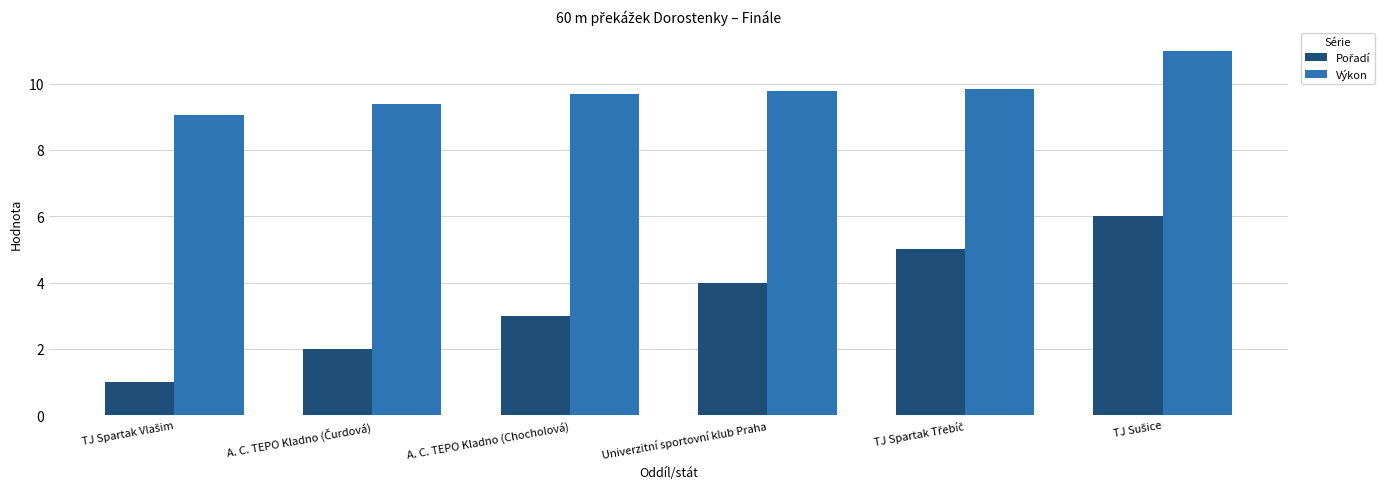

What is the approximate value of Výkon at Univerzitní sportovní klub Praha?

9.8